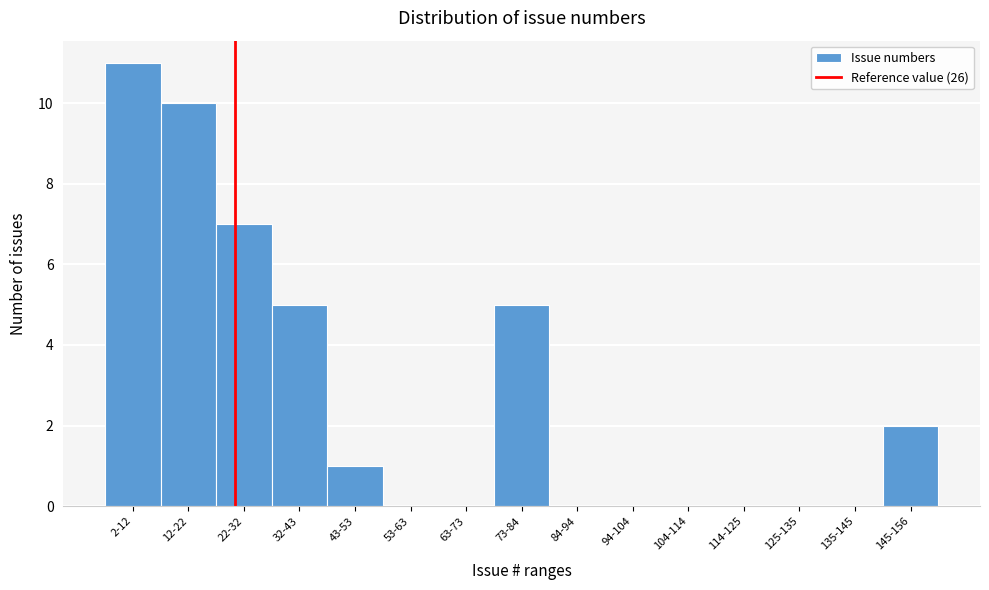

Reading right to left, transcribe all the data shown in this chart.

145-156=2	135-145=0	125-135=0	114-125=0	104-114=0	94-104=0	84-94=0	73-84=5	63-73=0	53-63=0	43-53=1	32-43=5	22-32=7	12-22=10	2-12=11